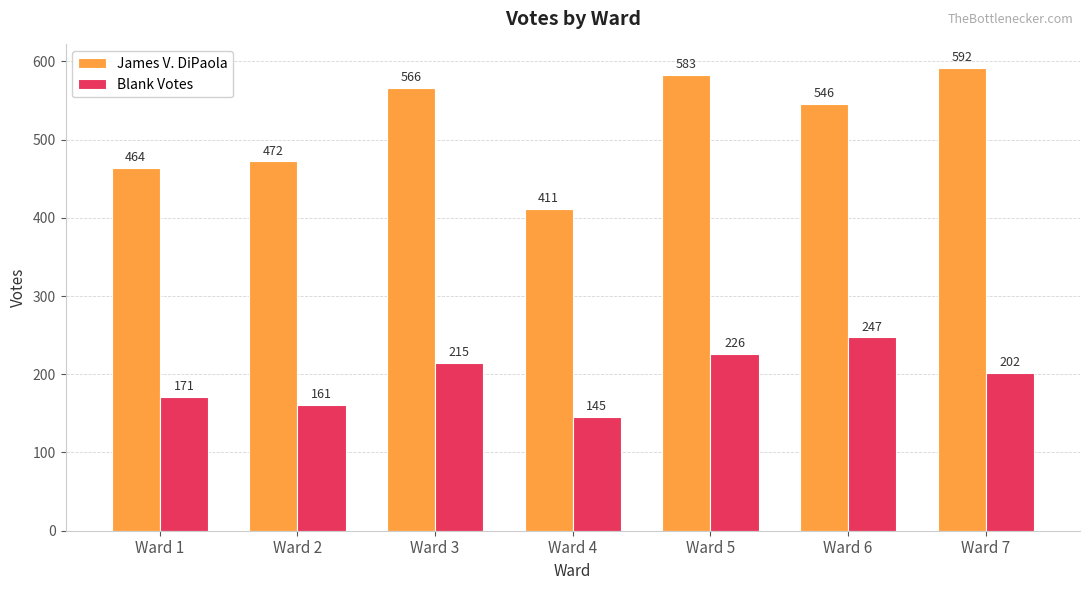

What is the spread (max minus min) of values at Ward 5?

357